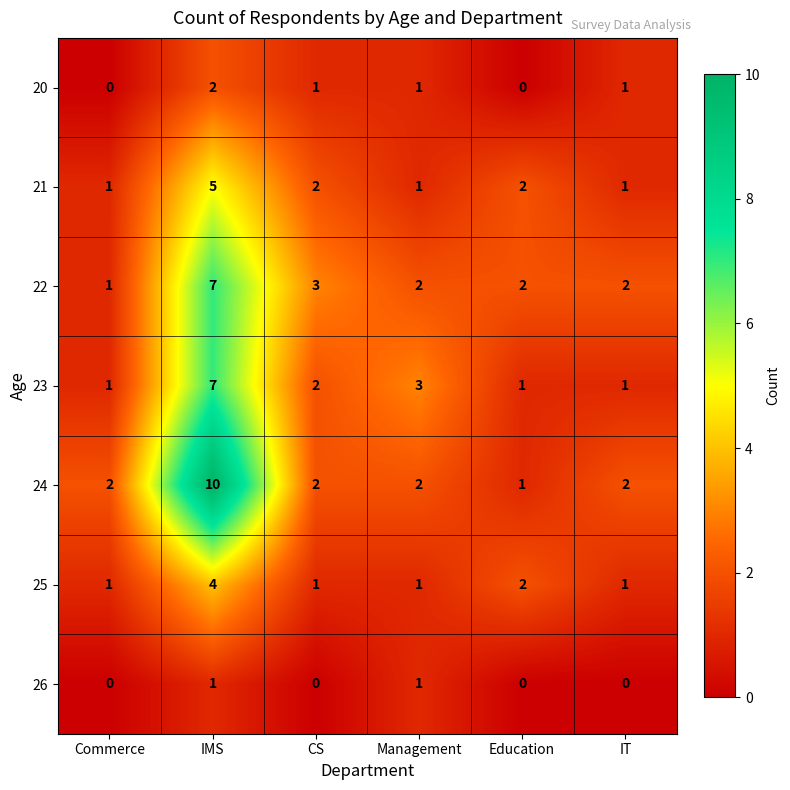

What is the maximum value for 23?

7